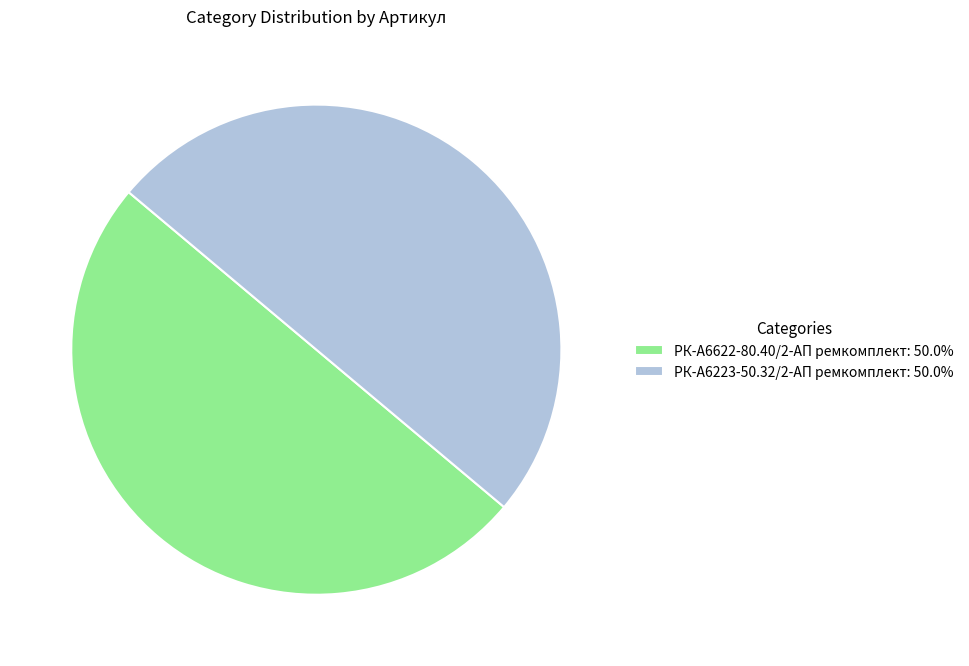

What is the ratio of the value at РК-А6223-50.32/2-АП ремкомплект to the value at РК-А6622-80.40/2-АП ремкомплект?

1.0